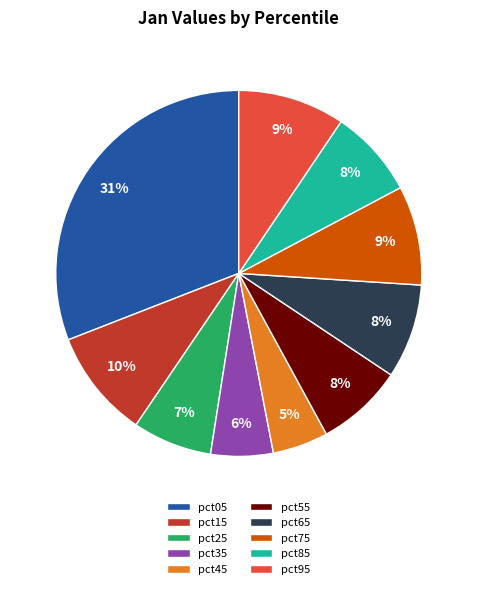

To the nearest percent, what percentage of the pie is pct95?

9%